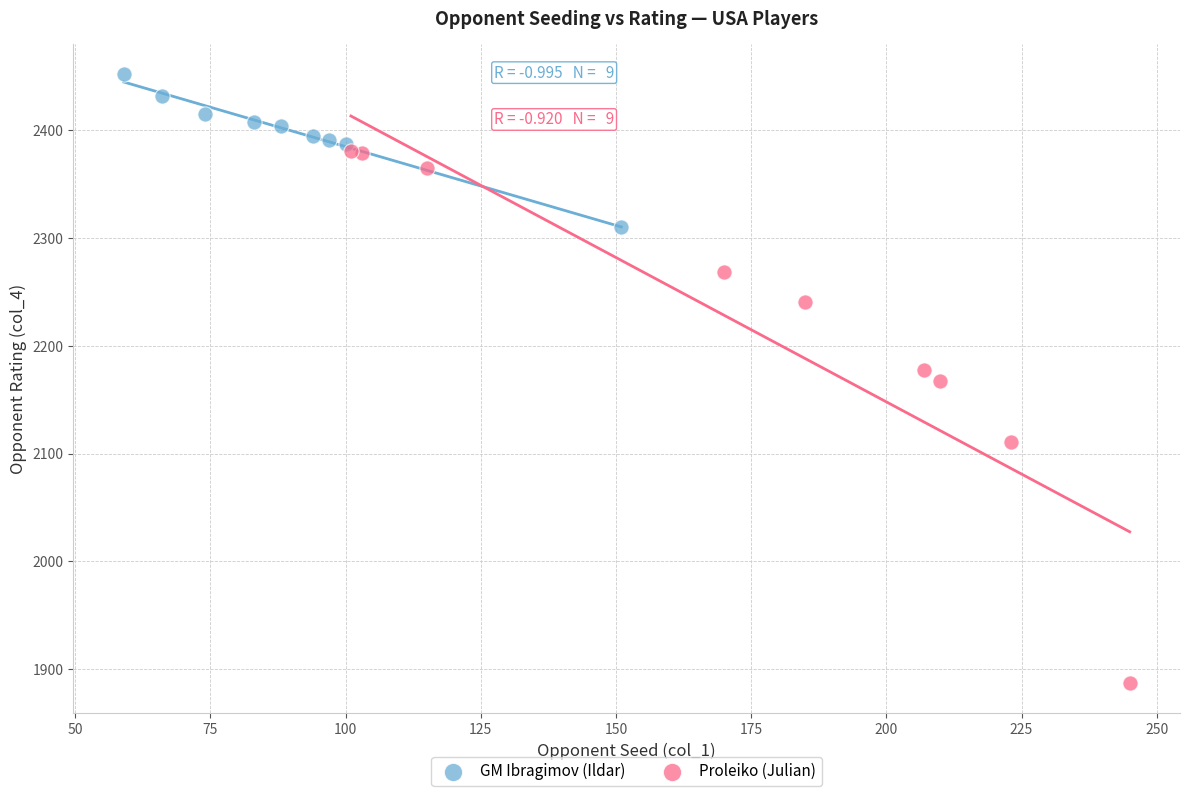

Which series has the widest spread of Y values?

Proleiko (Julian)